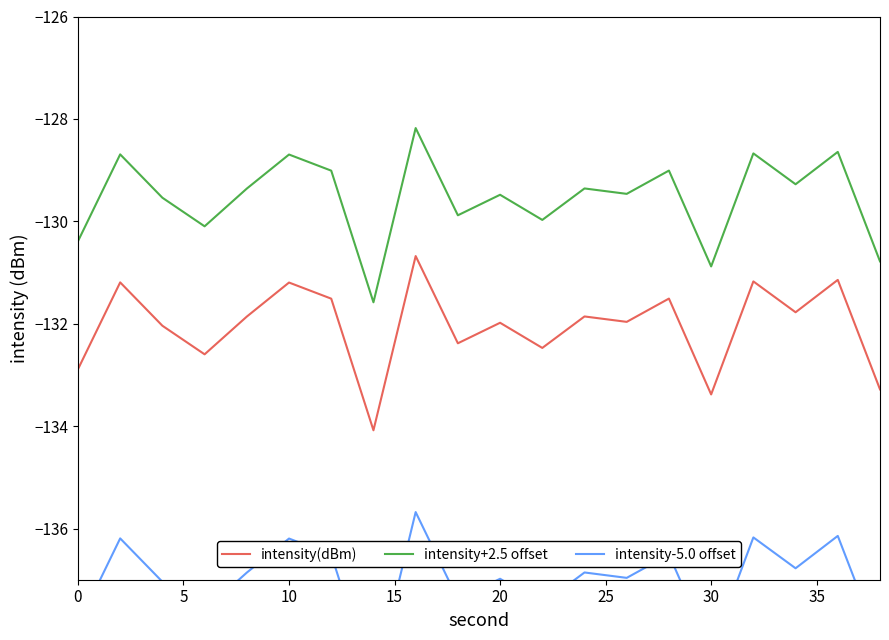

What is the minimum value for intensity(dBm)?

-134.1